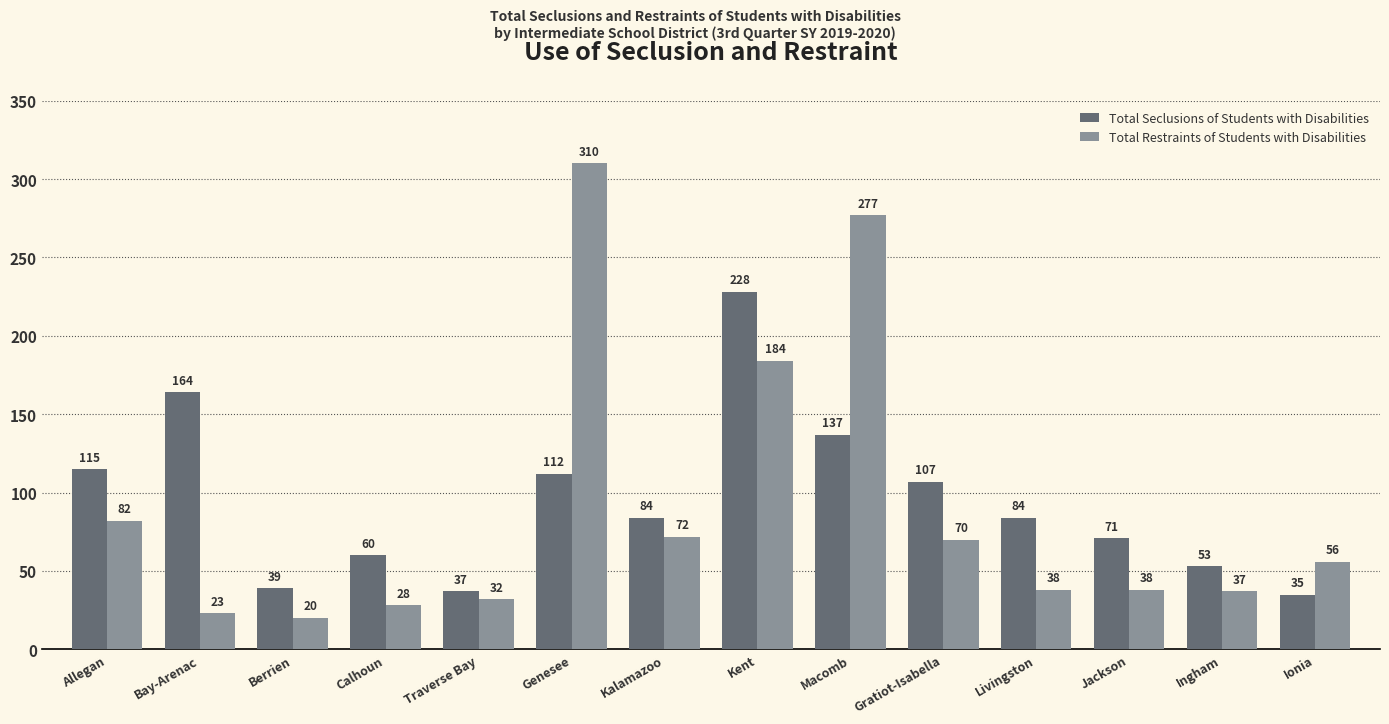

Rank the series by their maximum value, from lowest to highest.

Total Seclusions of Students with Disabilities, Total Restraints of Students with Disabilities